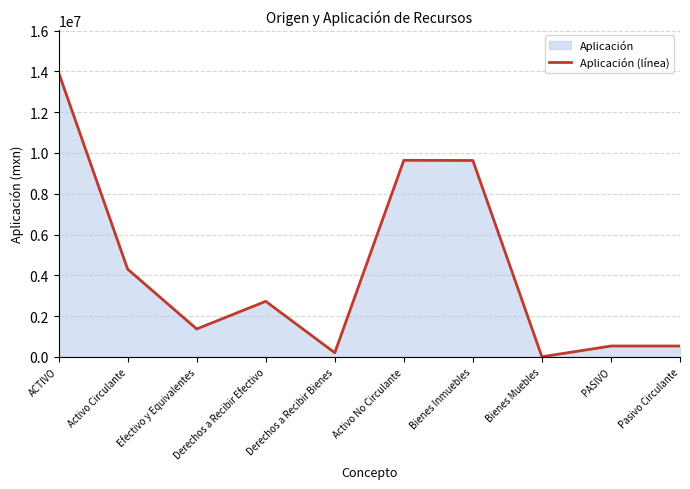

Rank the categories by value from highest to lowest.

ACTIVO, Activo No Circulante, Bienes Inmuebles, Activo Circulante, Derechos a Recibir Efectivo, Efectivo y Equivalentes, PASIVO, Pasivo Circulante, Derechos a Recibir Bienes, Bienes Muebles